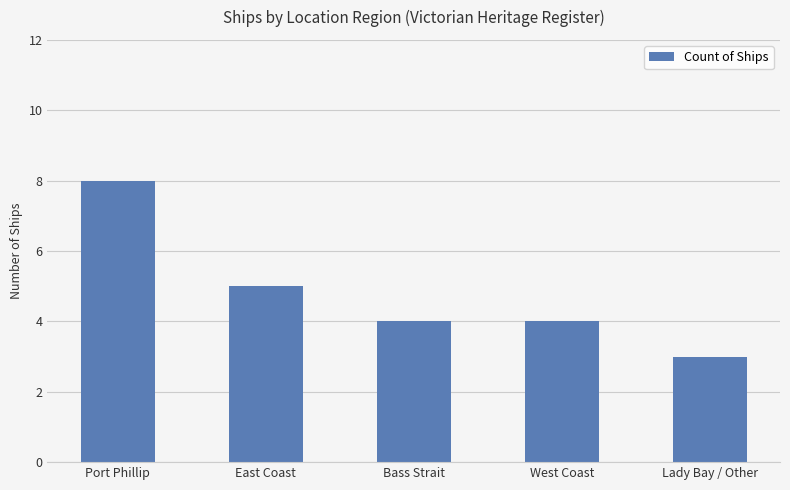

How many categories are shown in the chart?

5